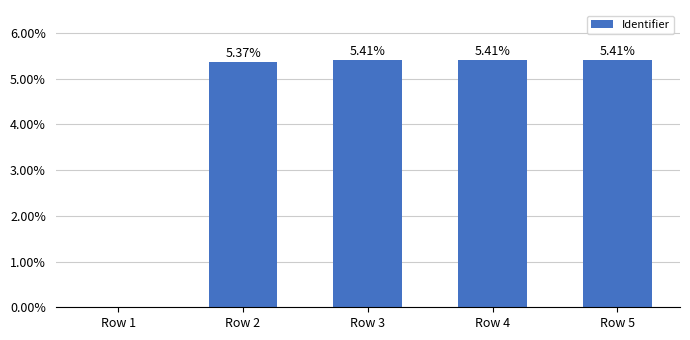

Between Row 1 and Row 4, which is larger?

Row 4